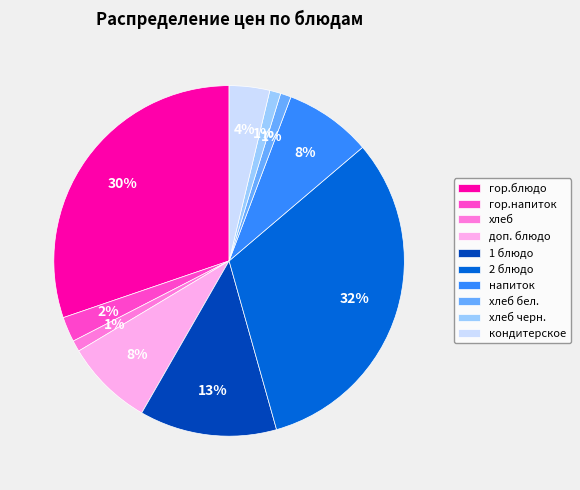

The гор.блюдо slice represents 40% of the pie. True or false?

False